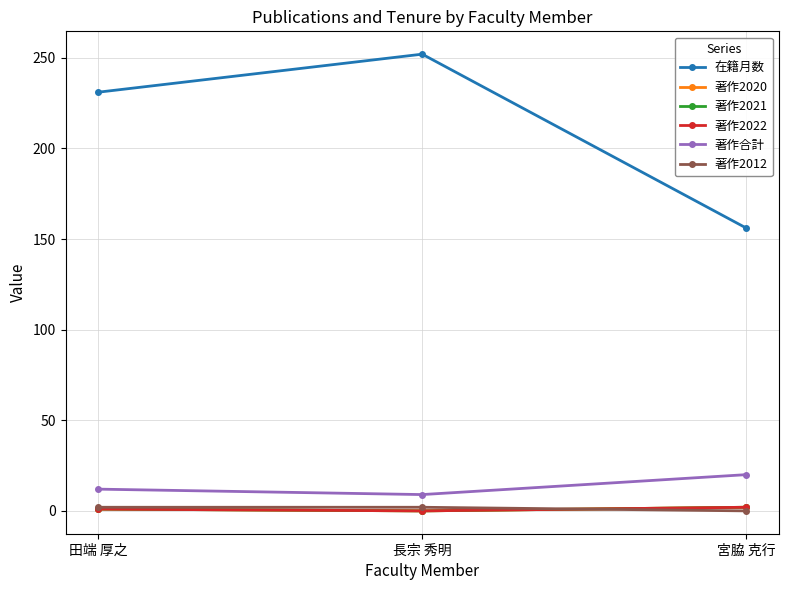

What is the average value of the 著作合計 series?

14